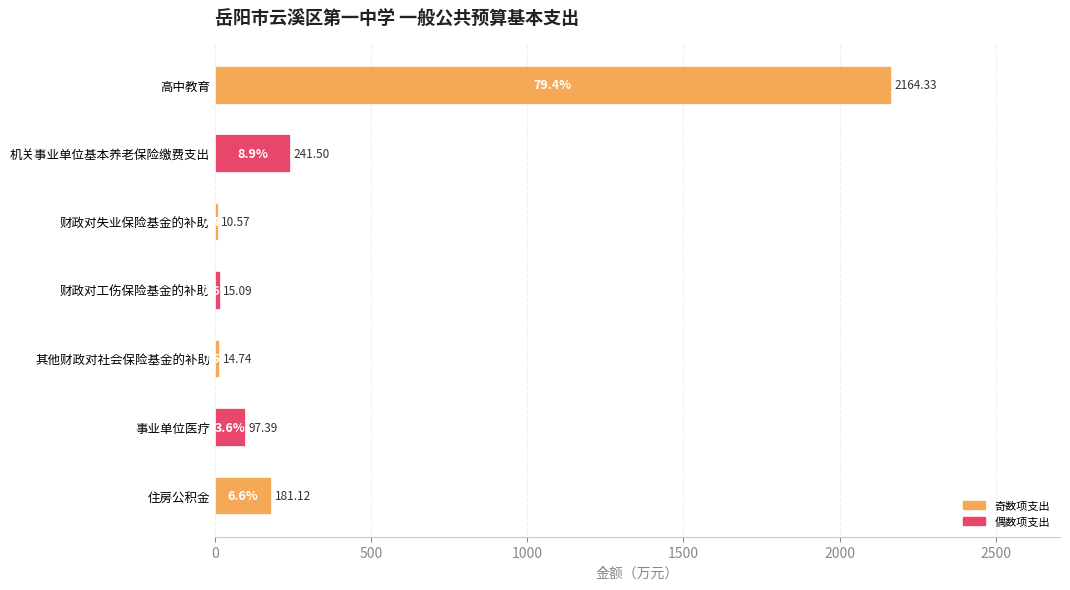

What is the change in value from 其他财政对社会保险基金的补助 to 住房公积金?

+166.4